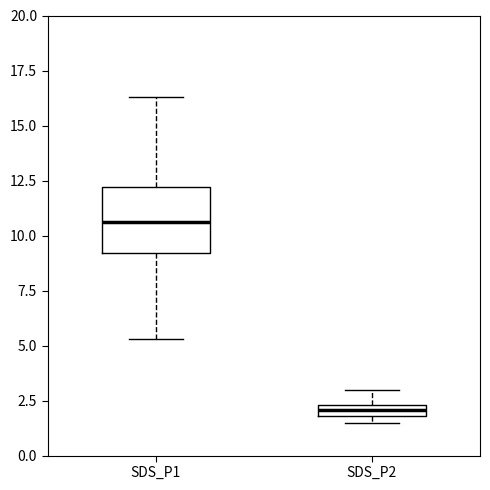

Where is the upper edge of the box for SDS_P2 on the y-axis? The values are not printed on the chart, so give them approximately, as read against the axis.

2.5